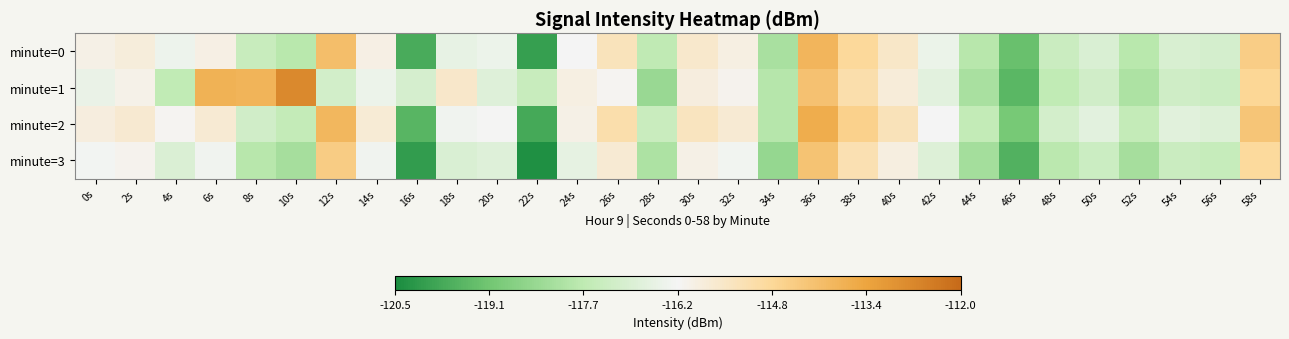

At how many categories does at least one series exceed -116?

16